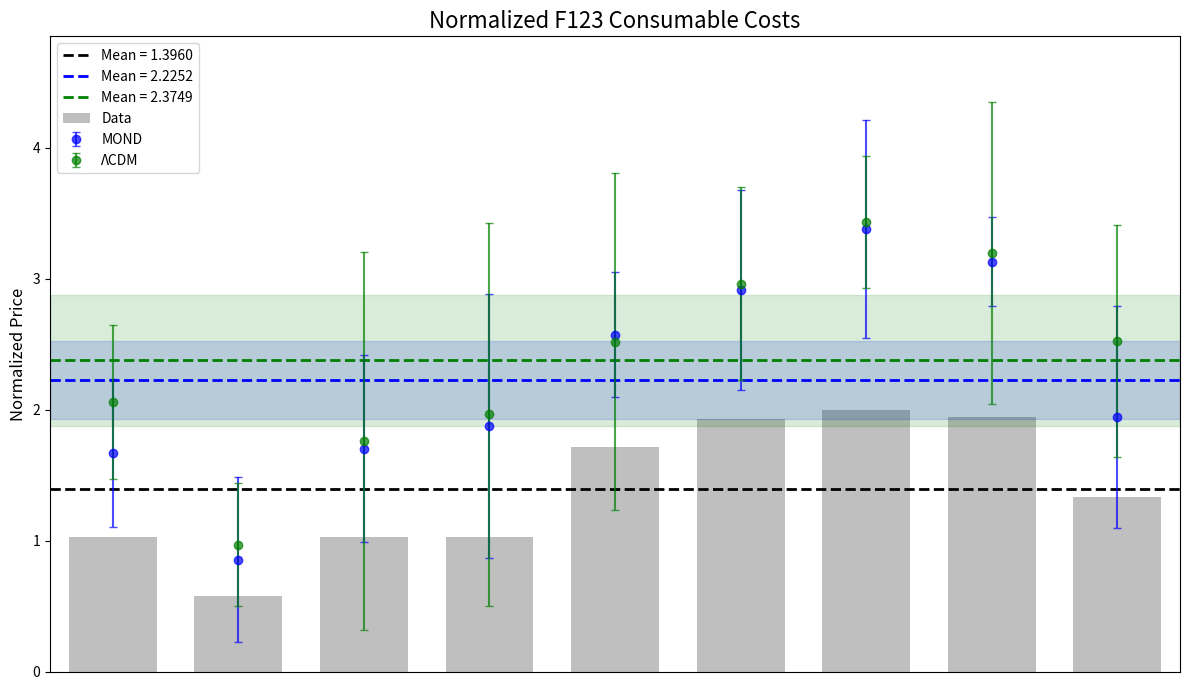

Which label corresponds to the smallest value in the chart?

1